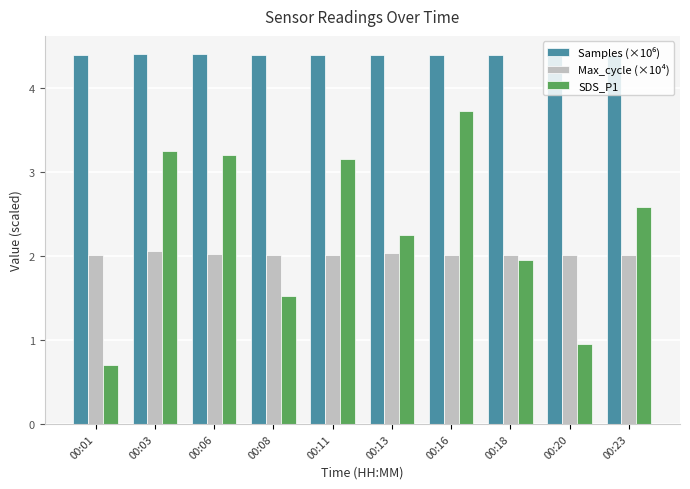

What is the spread (max minus min) of values at 00:20?

3.4